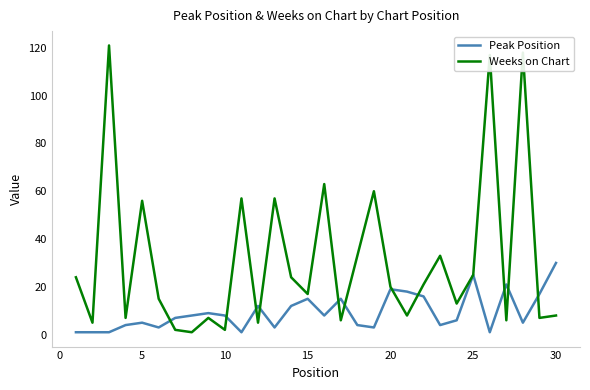

Which series has the widest spread of values?

Weeks on Chart